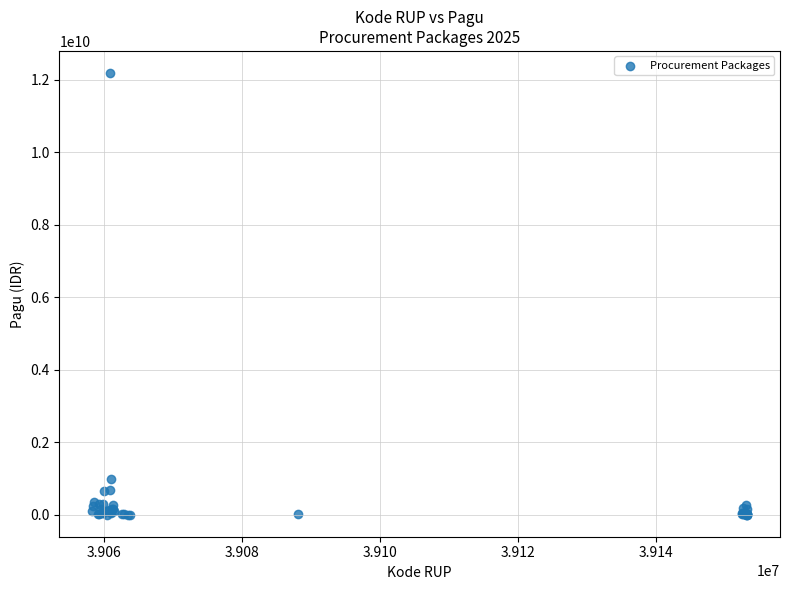

What Y value in the scatter plot is closest to 6092566000?

971640000